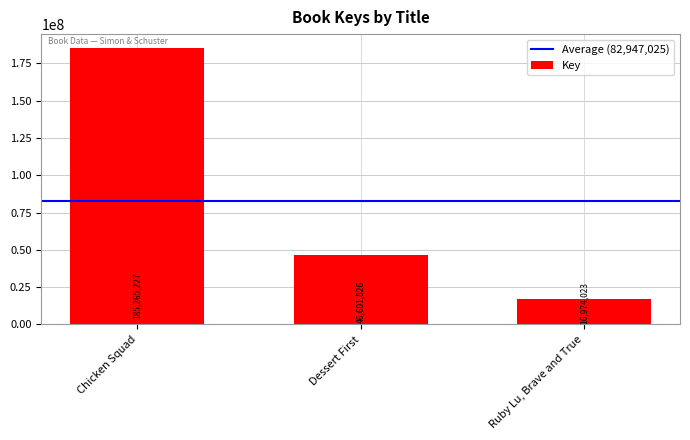

How many data points does each series have?

3